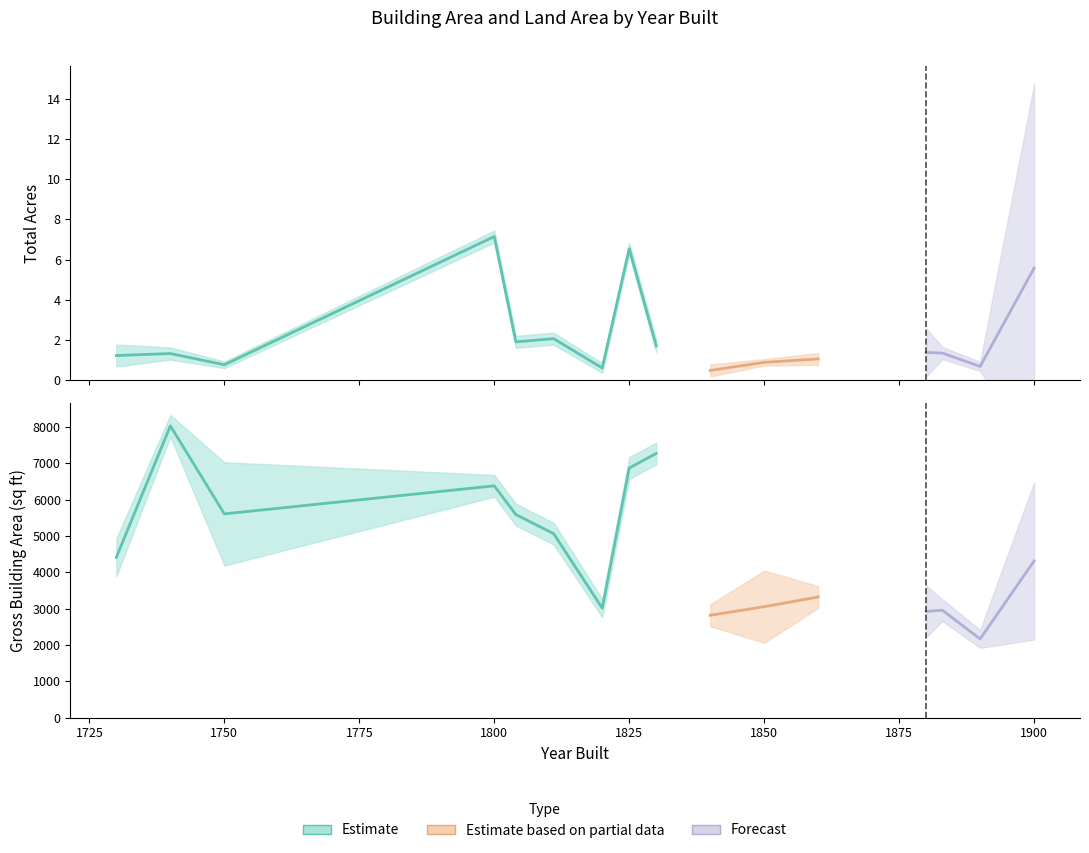

True or false: TotalAcres has more than 2 interior local peaks.

True